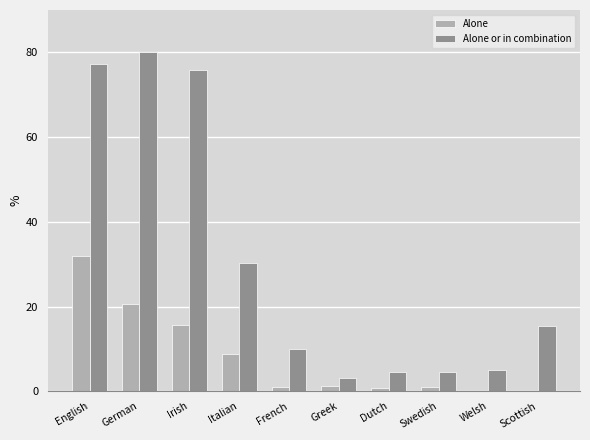

Where is Alone or in combination nearest to the value 41?

Italian